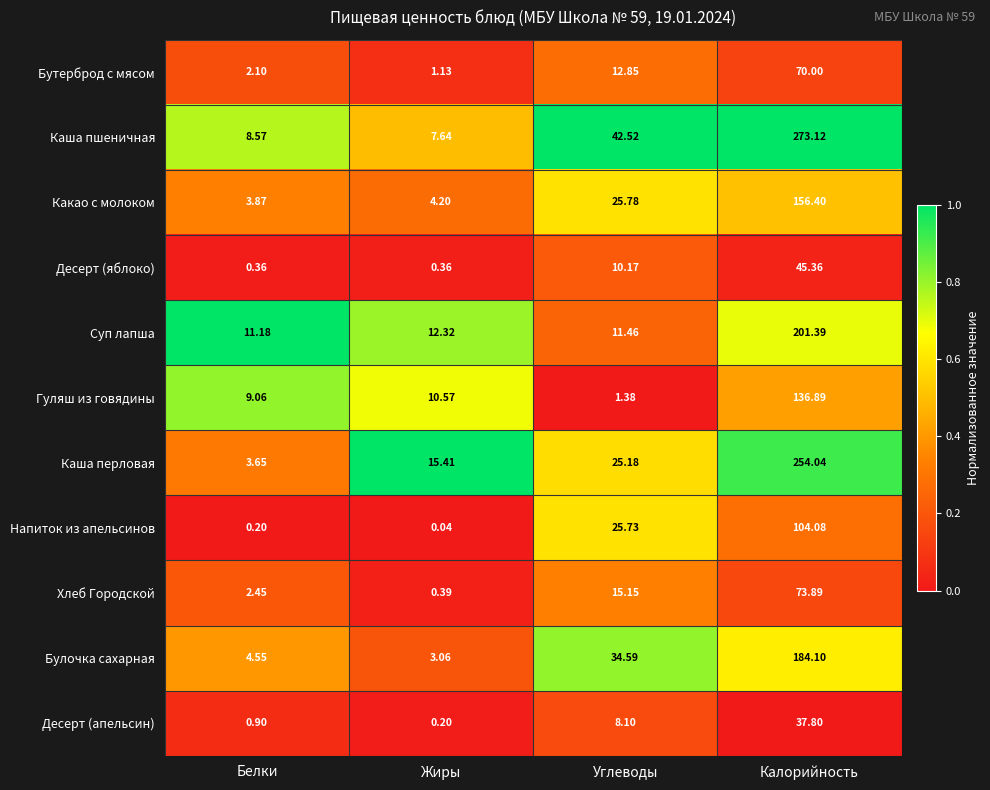

Which series has the largest total across all categories?

Каша пшеничная